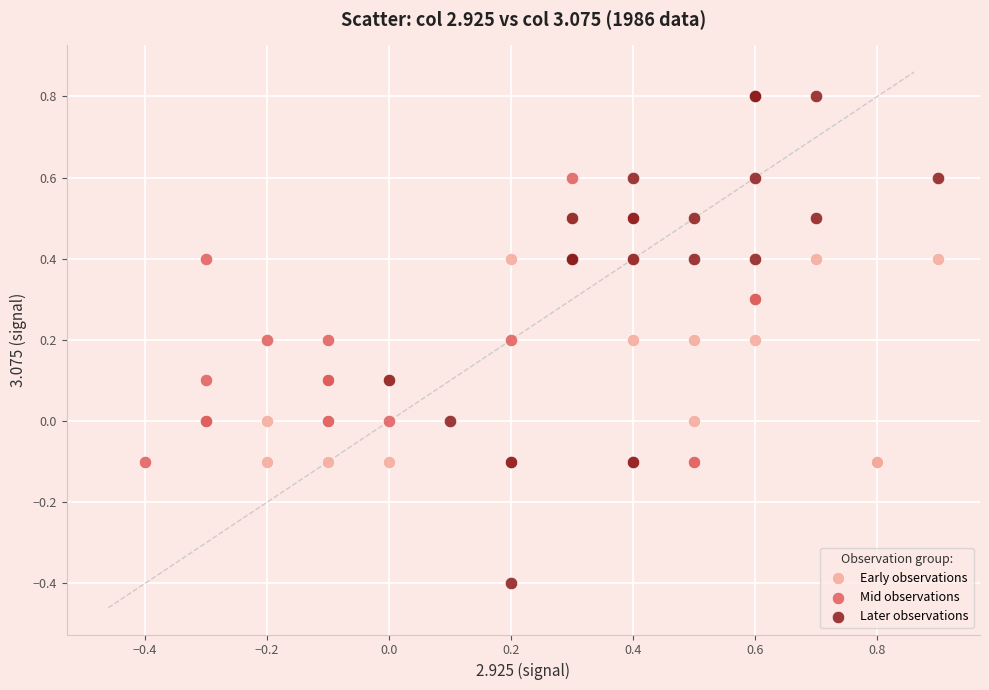

Which series reaches the maximum Y coordinate?

Later observations